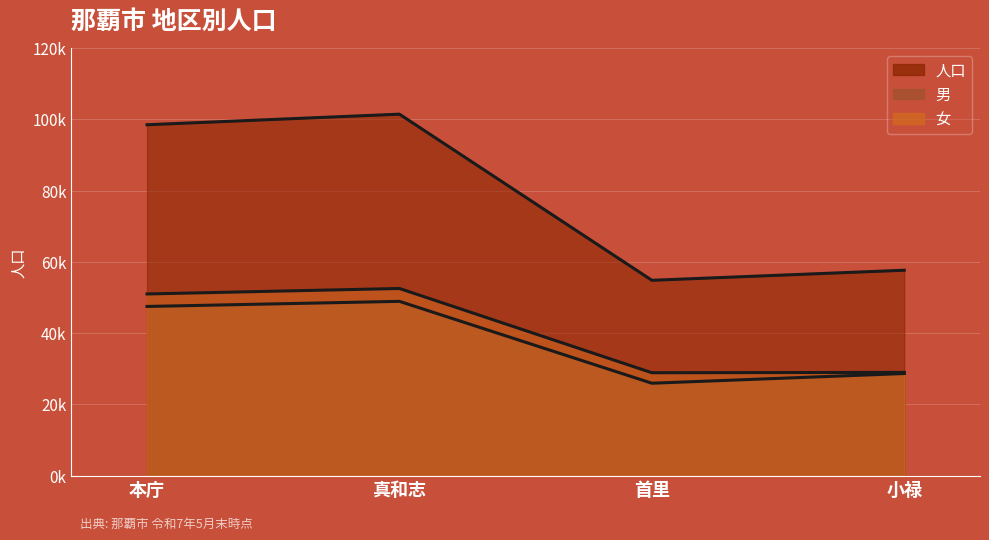

What is the label of the 2nd point from the left?

真和志